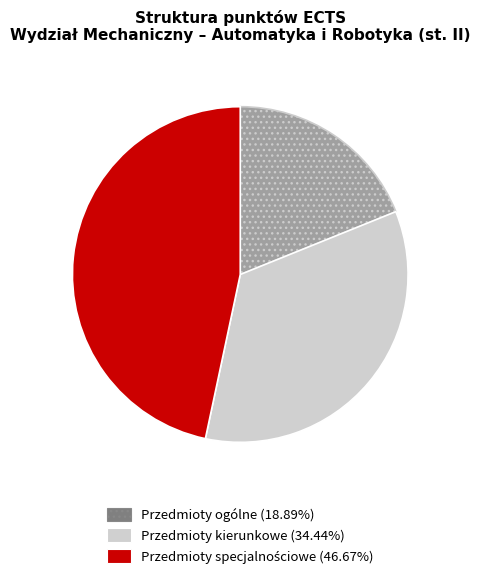

Approximately how many times larger is the value at Przedmioty ogólne compared to Przedmioty kierunkowe?

0.5